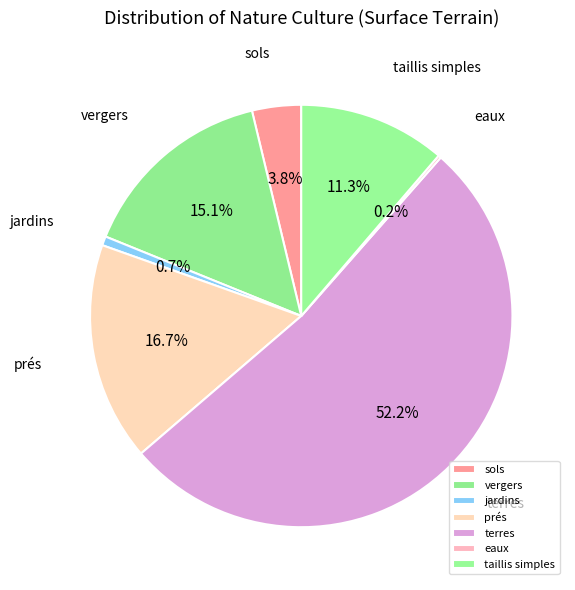

To the nearest percent, what portion does sols represent?

4%